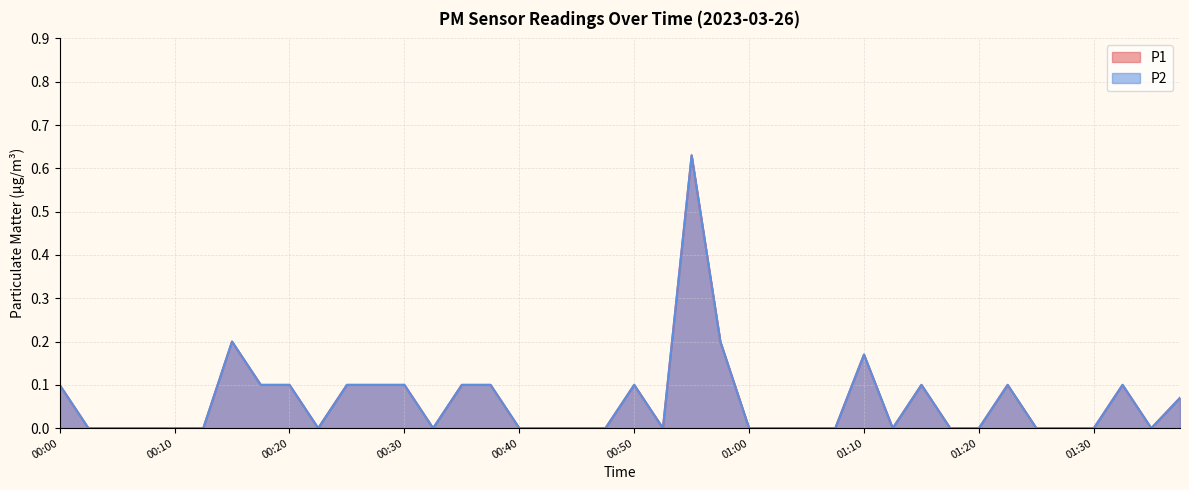

Which has a higher value, 01:38 or 00:35?

00:35